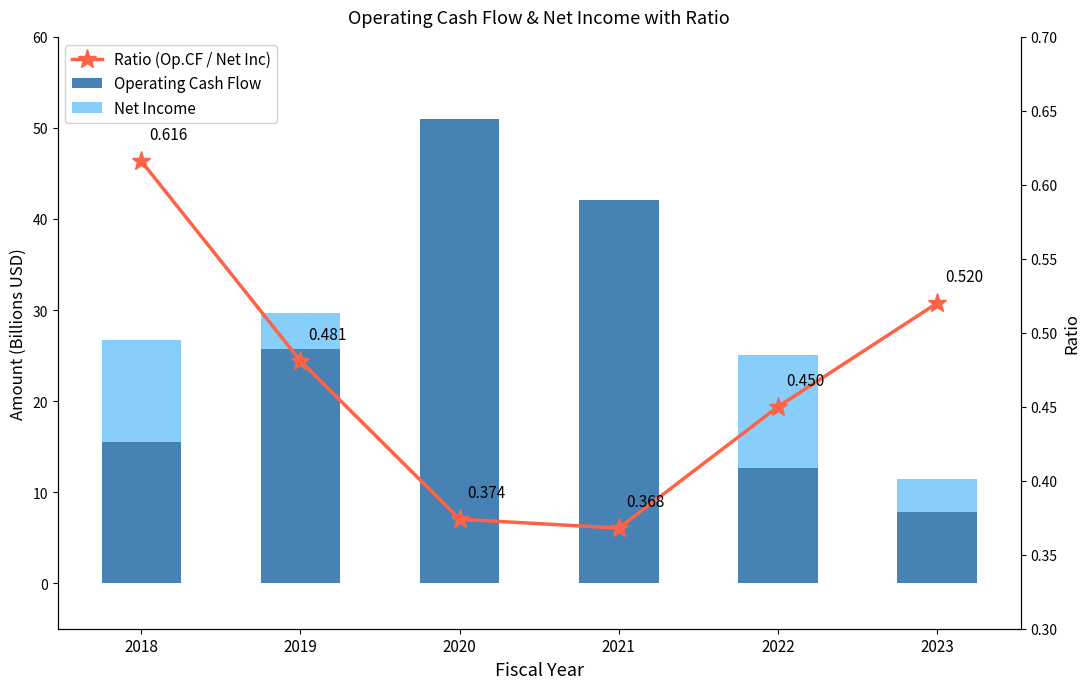

What is the average value of the Operating Cash Flow series?

25.8